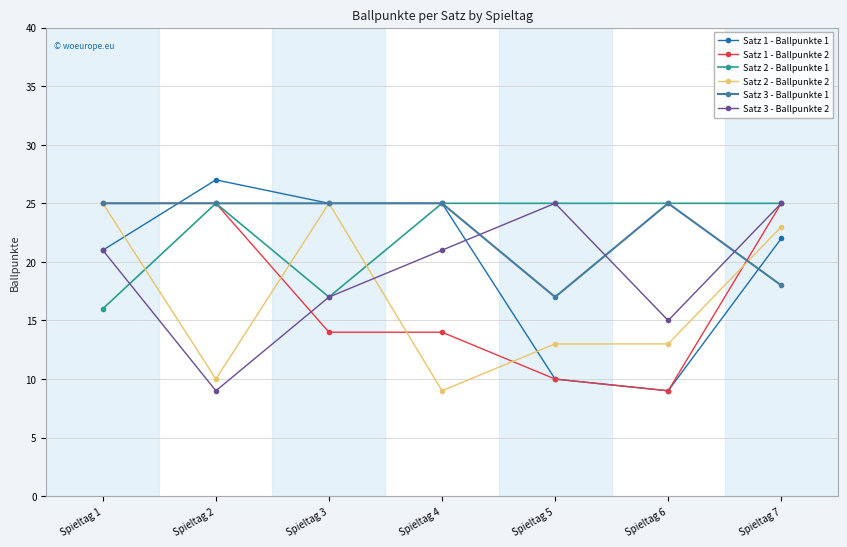

True or false: Satz 3 - Ballpunkte 1 has more than 0 interior local peaks.

True